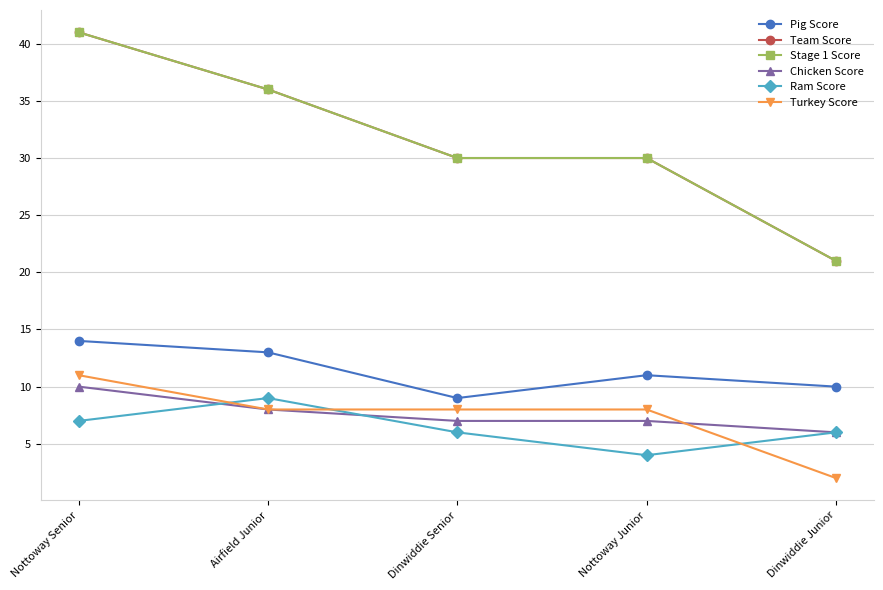

Which series has the widest spread of values?

Team Score